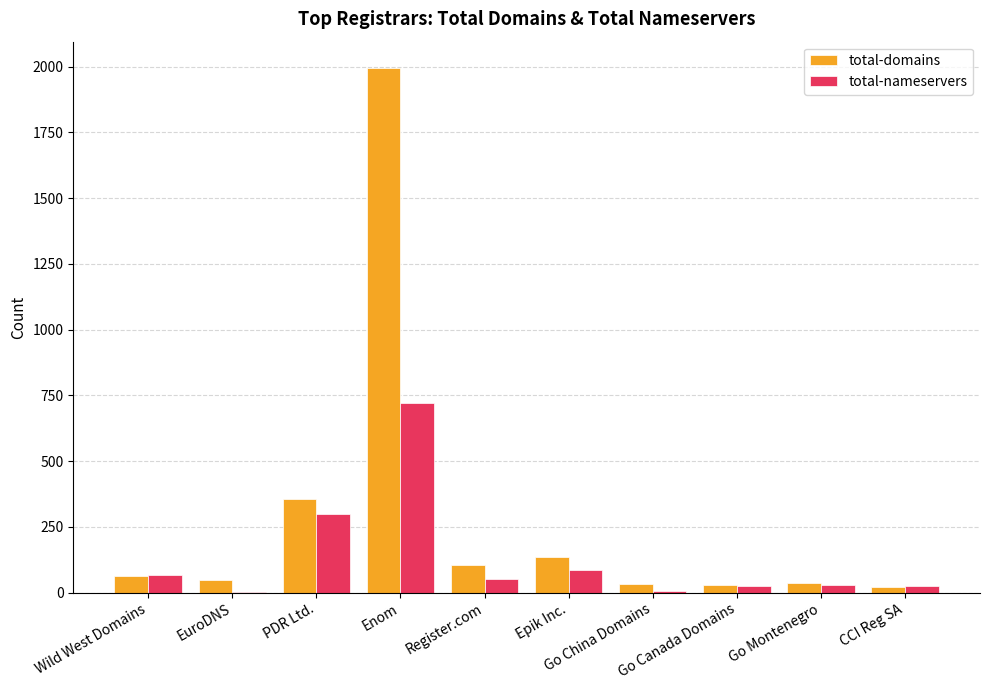

What is the sum of all total-nameservers values?

1301